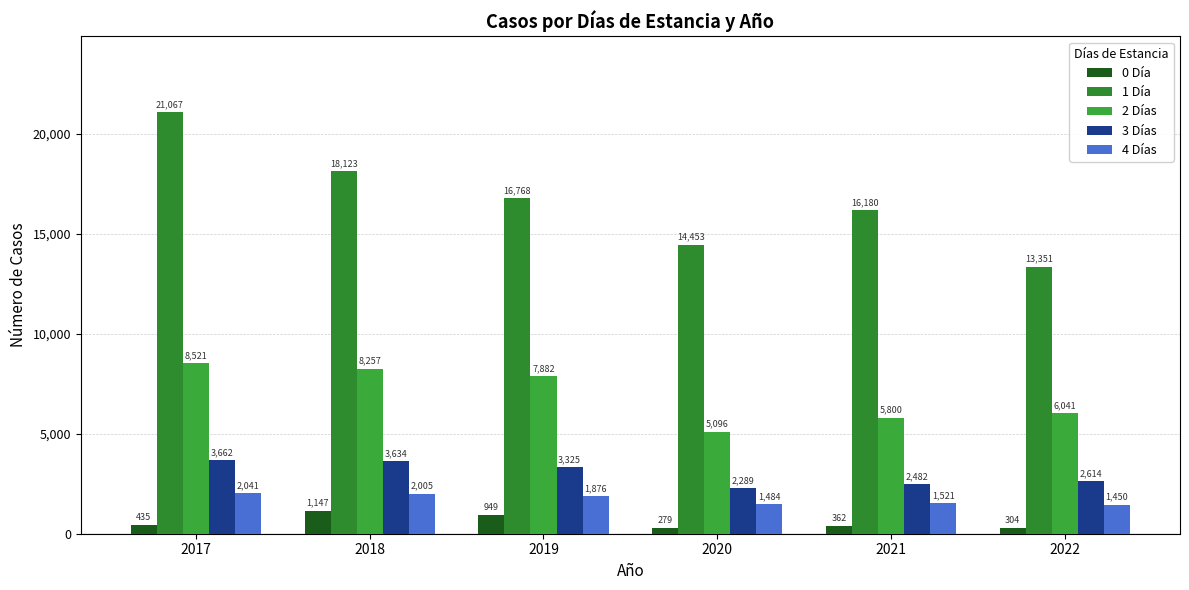

The 4 Días series shows 1876 at 2019. True or false?

True